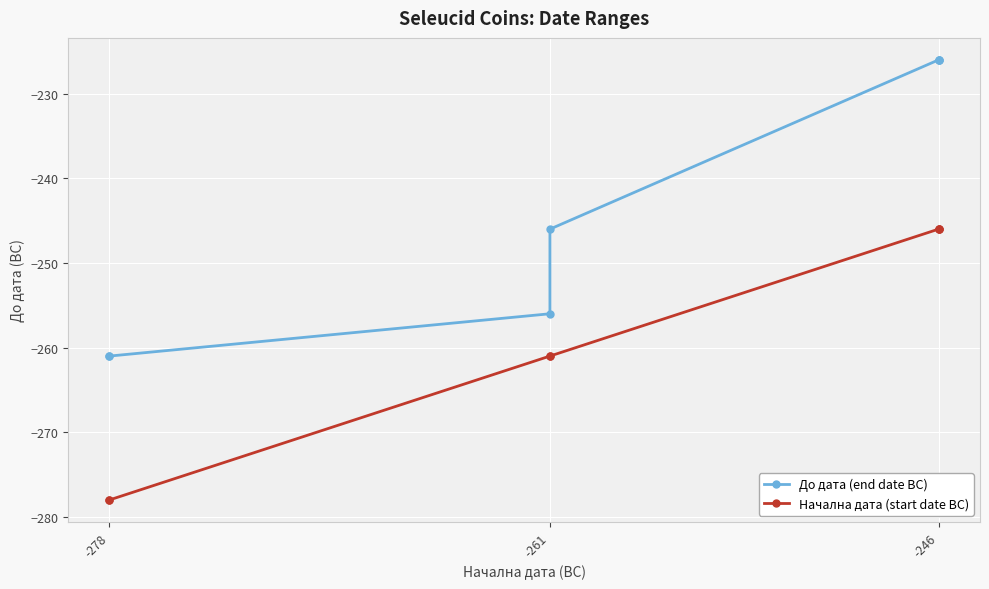

What value does the До дата (end date BC) series have at -278?

-261